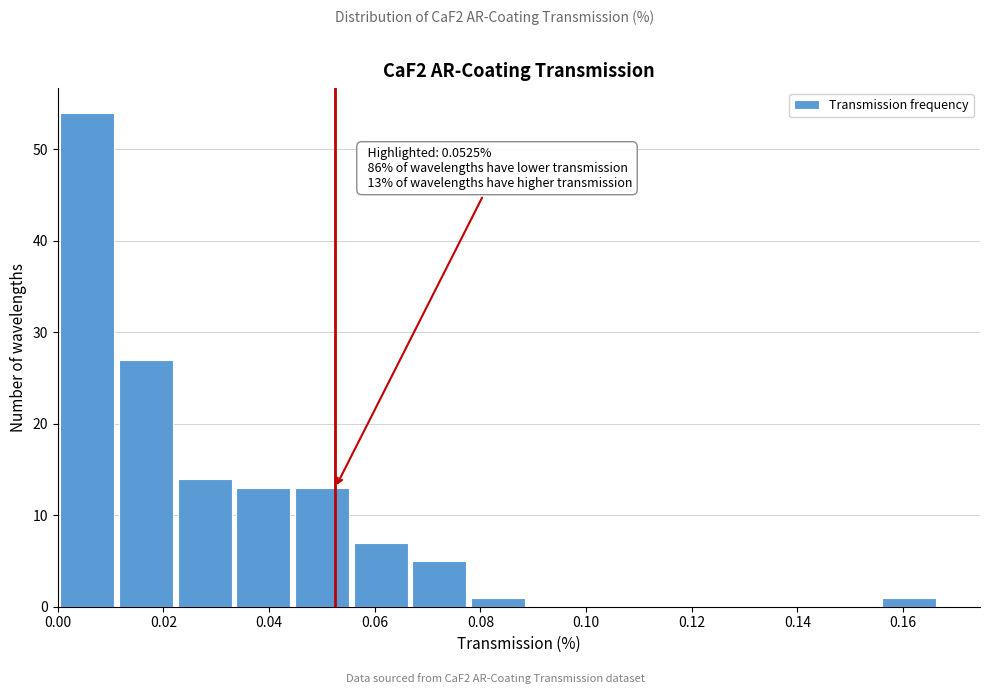

Which range on the x-axis has the tallest bar?

0.000 to 0.012